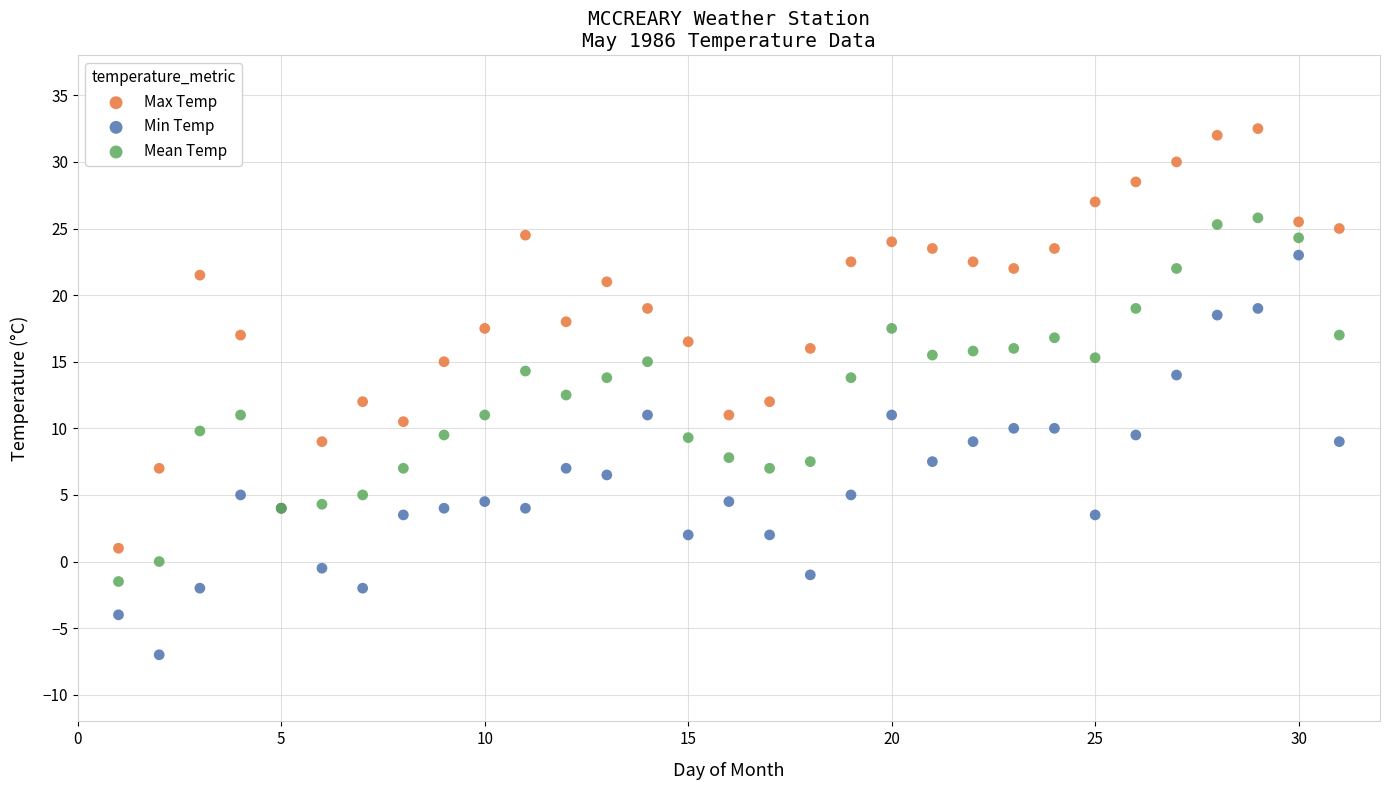

Which series contains the highest Y value?

Max Temp